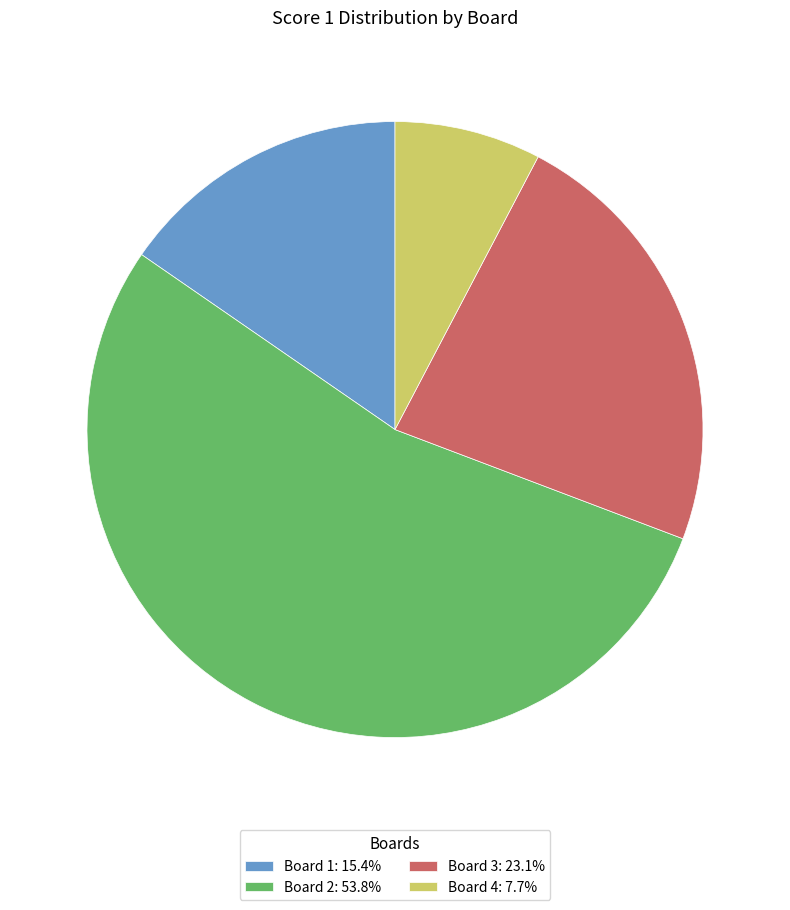

Count the number of slices in the pie.

4